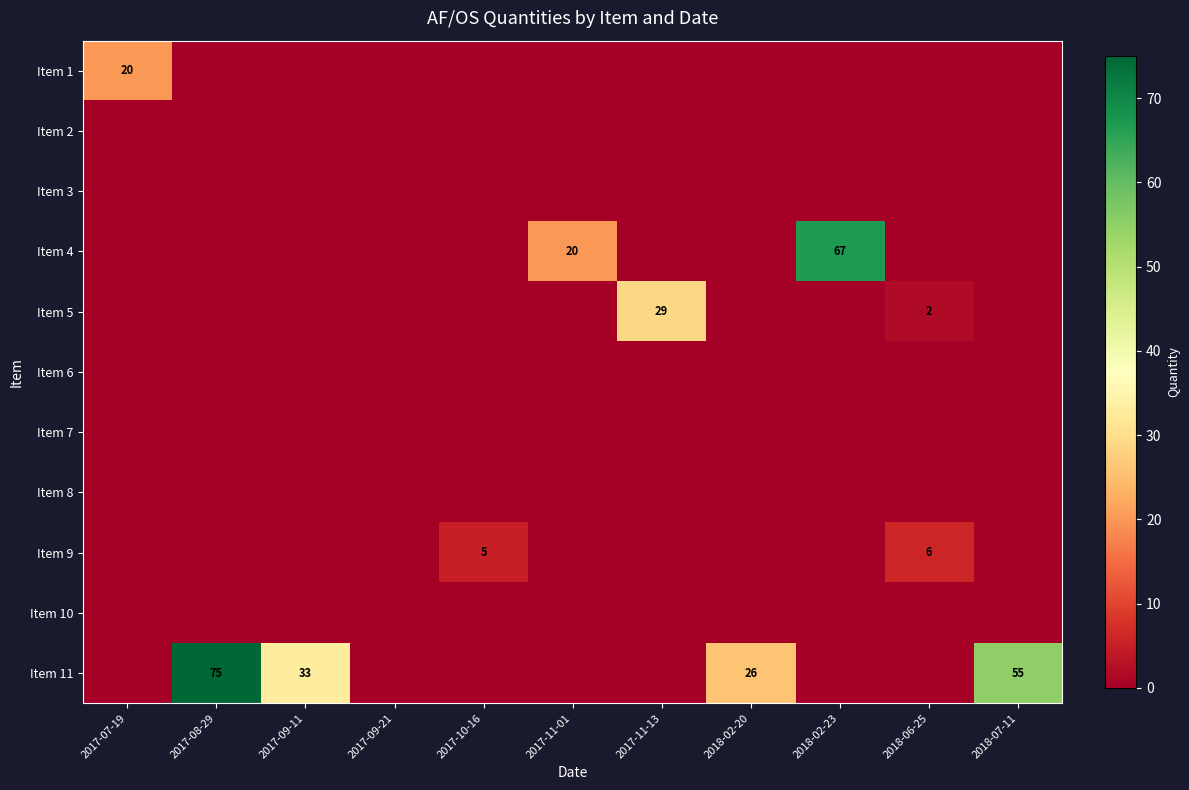

True or false: Item 11 has a value of 55 at 2018-07-11.

True